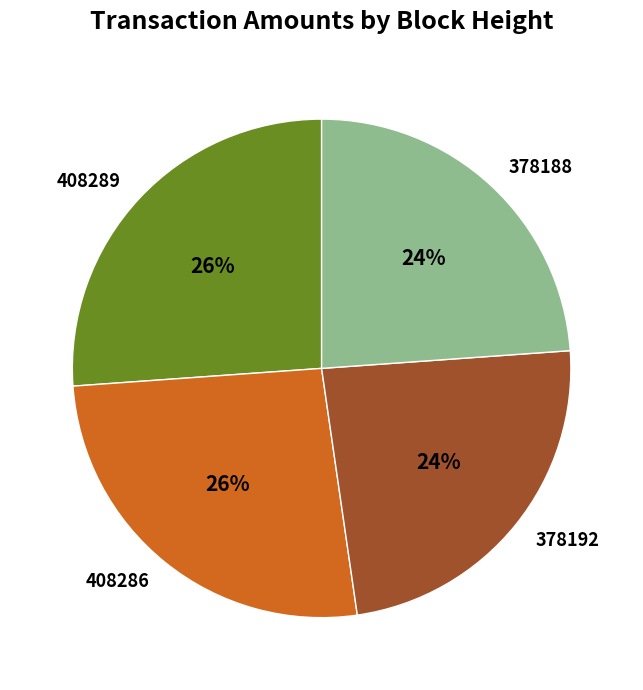

Approximately how many times larger is the value at 408286 compared to 408289?

1.0